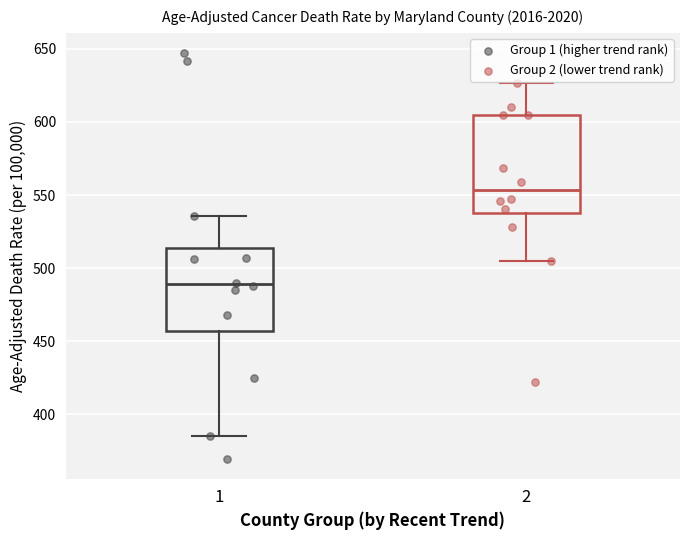

Where does the median line of the box at x = 2 sit on the y-axis? The values are not printed on the chart, so give them approximately, as read against the axis.

555